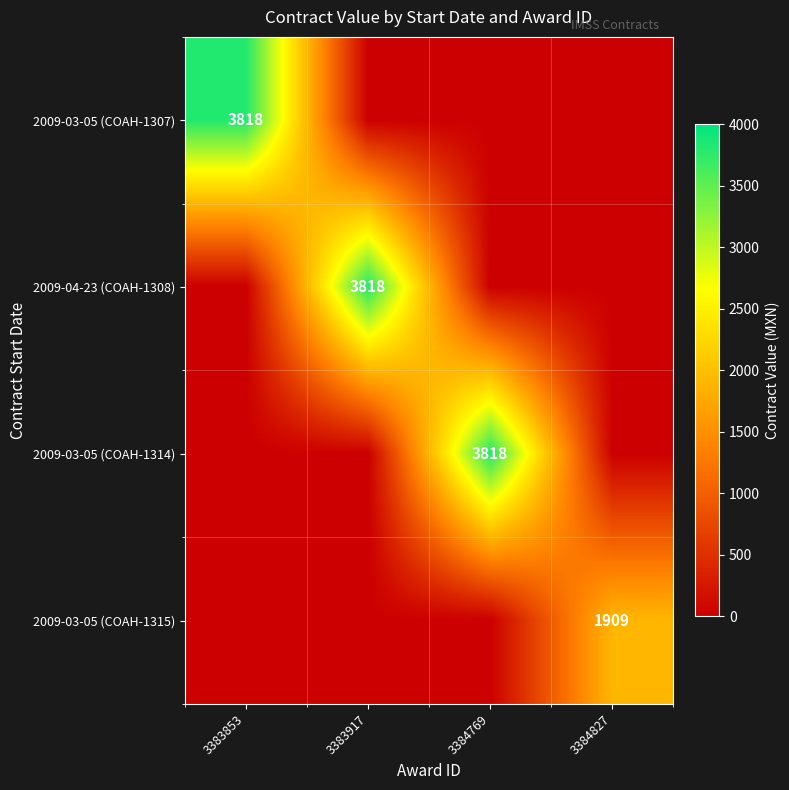

The value of 2009-04-23 (COAH-1308) at 3383917 is 3818. True or false?

True